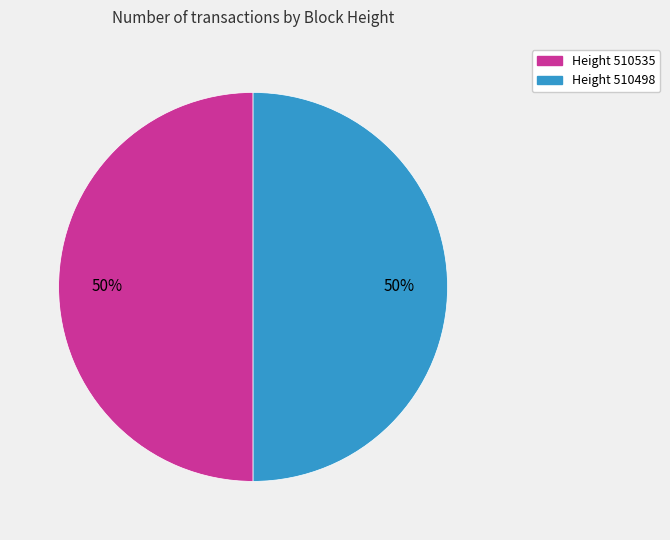

Is it true that Height 510535 is 50% of the pie?

True